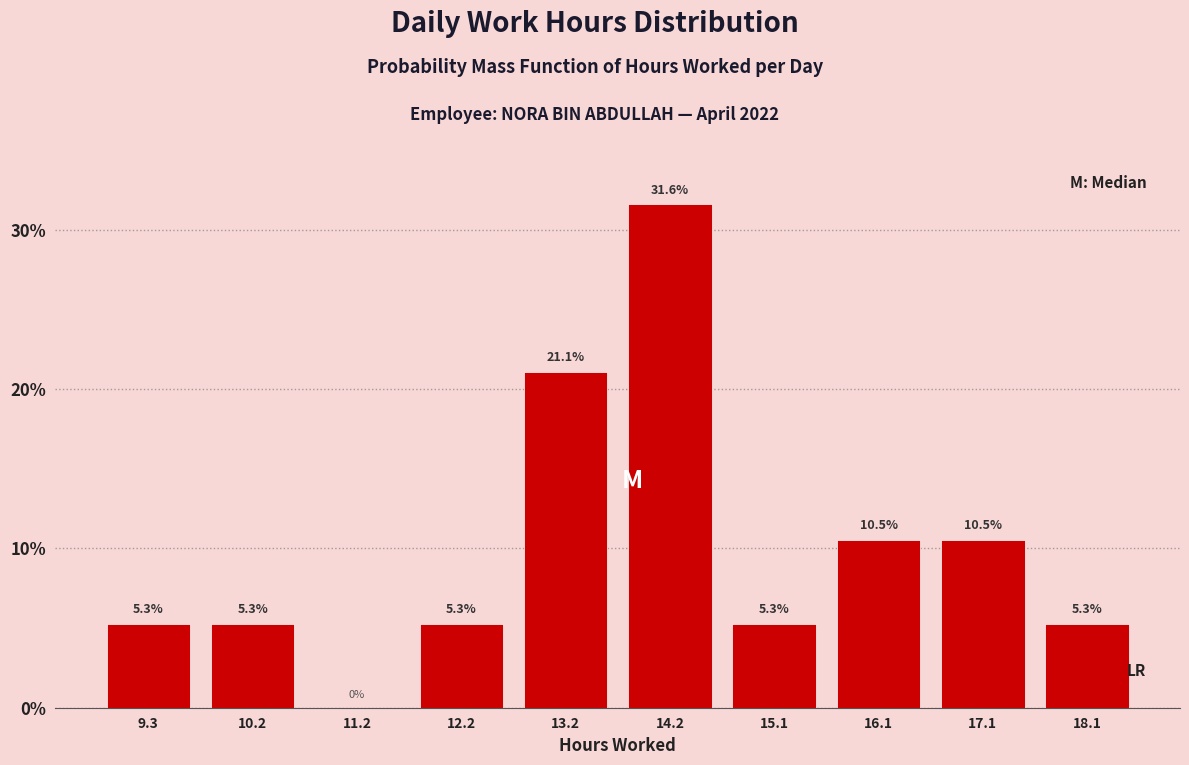

Which range on the x-axis has the tallest bar?

13.7 to 14.7